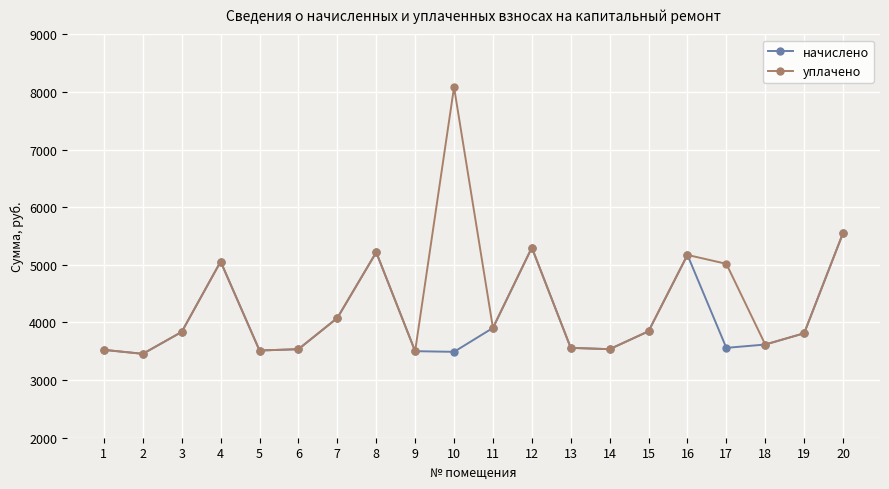

How many interior local peaks does the уплачено series have?

5